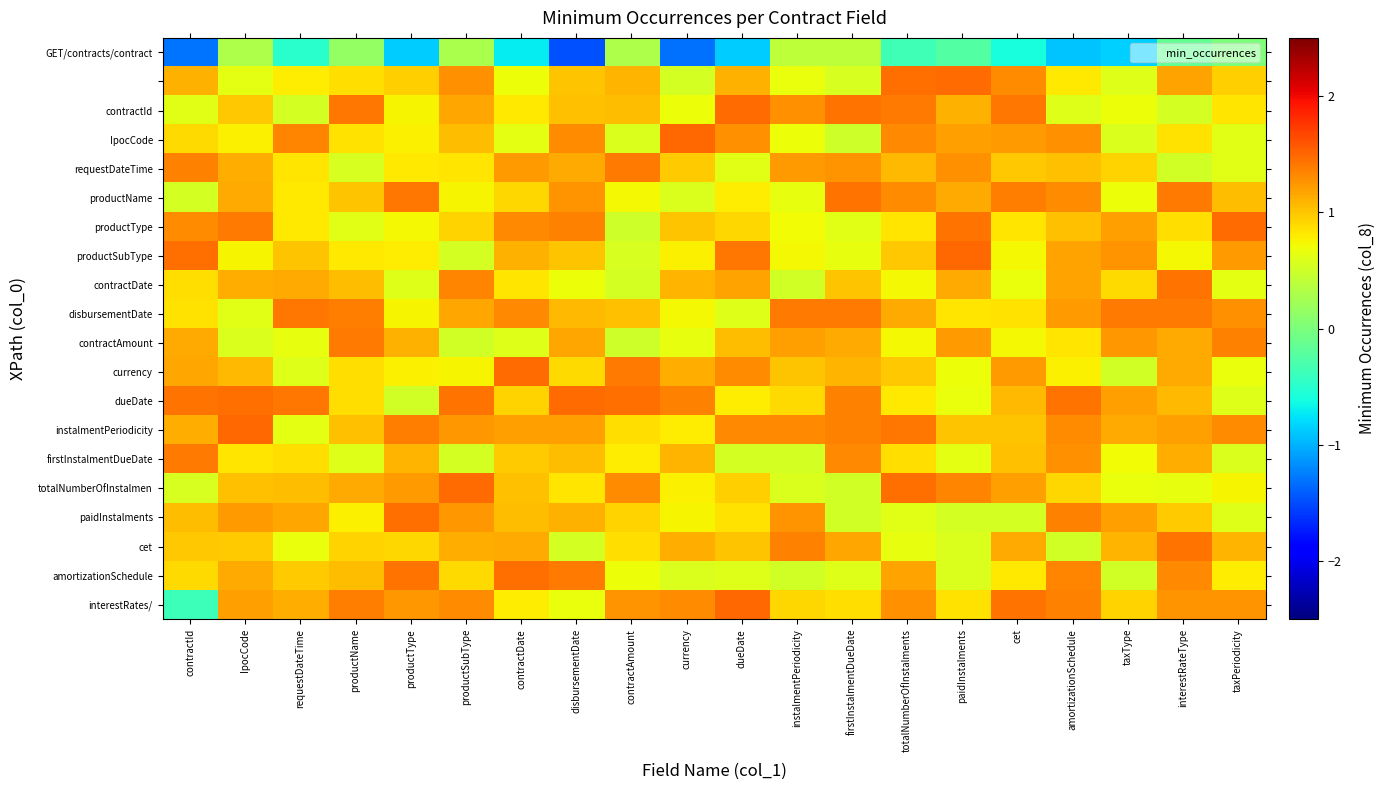

Count the number of categories in the chart.

20